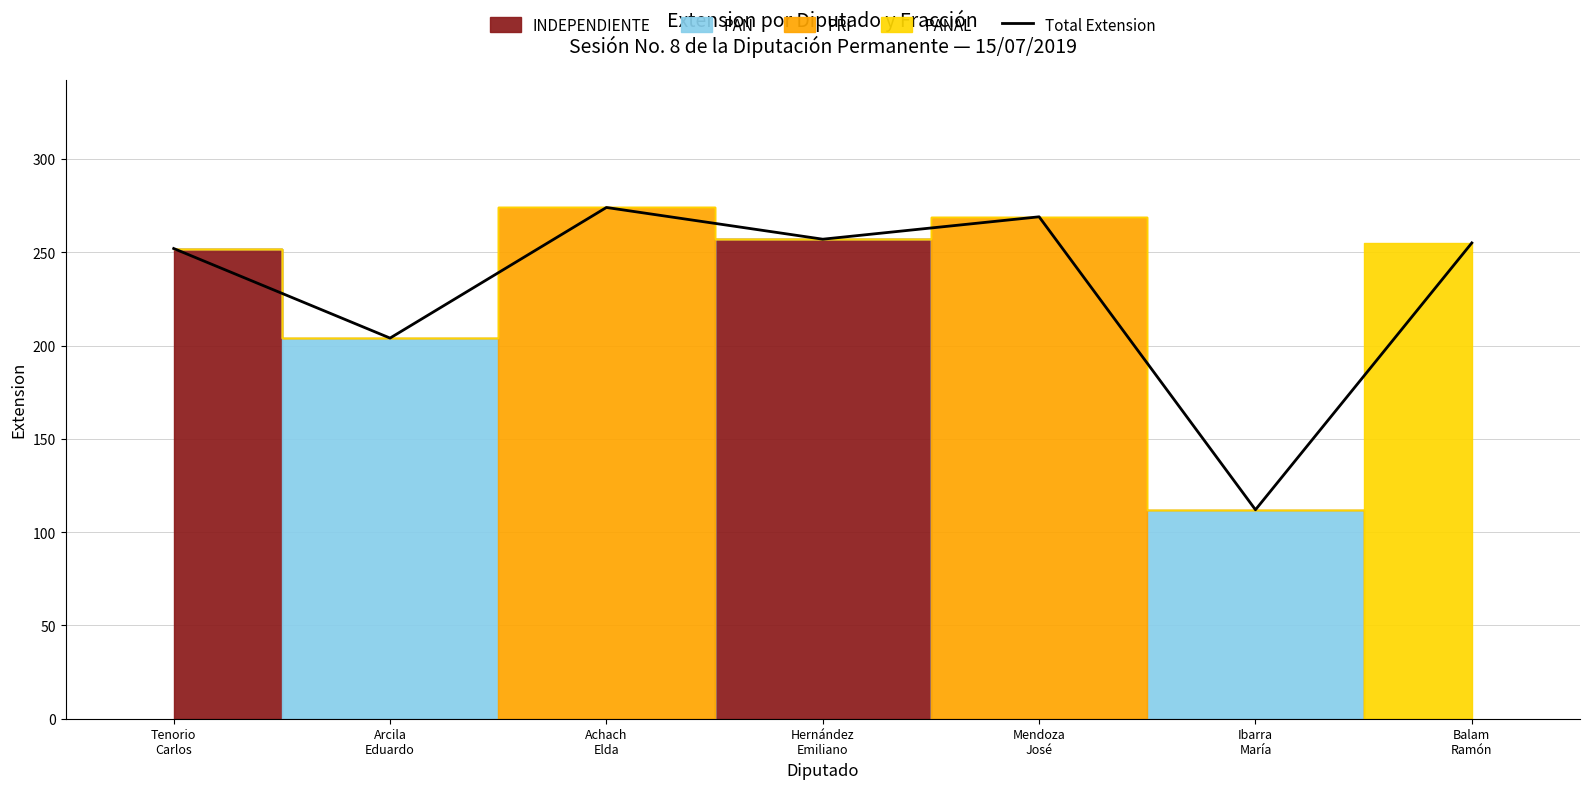

Rank the categories by value from lowest to highest.

Ibarra
María, Arcila
Eduardo, Tenorio
Carlos, Balam
Ramón, Hernández
Emiliano, Mendoza
José, Achach
Elda